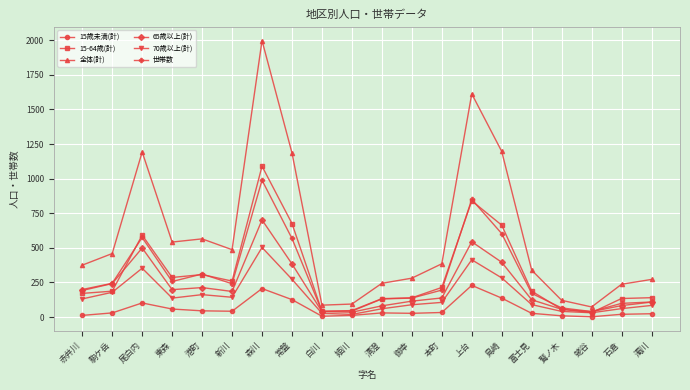

Between 鷲ノ木 and 濁川, which series saw the biggest shift?

全体(計)